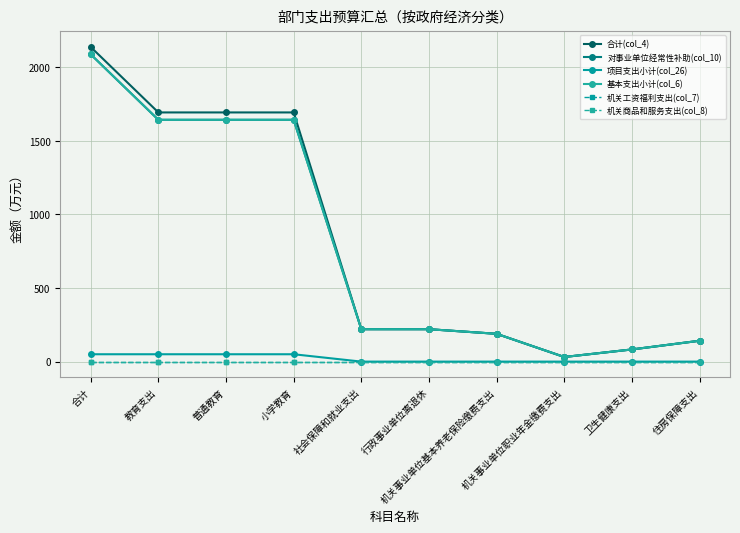

What position from the right is 机关事业单位职业年金缴费支出?

3